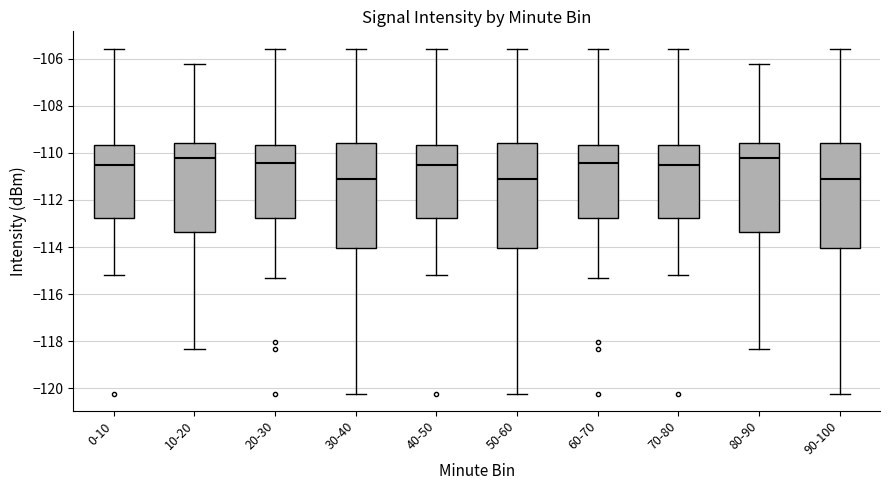

Where is the upper edge of the box for 50-60 on the y-axis? The values are not printed on the chart, so give them approximately, as read against the axis.

-109.6